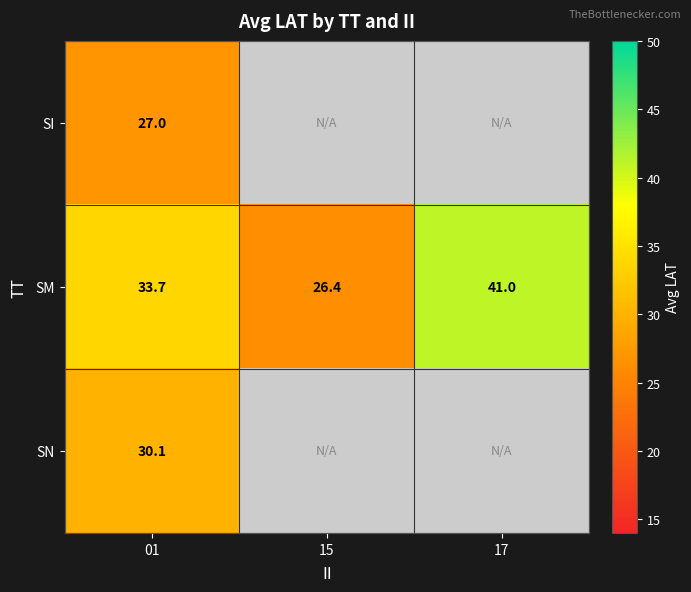

At how many categories does at least one series exceed 27?

2